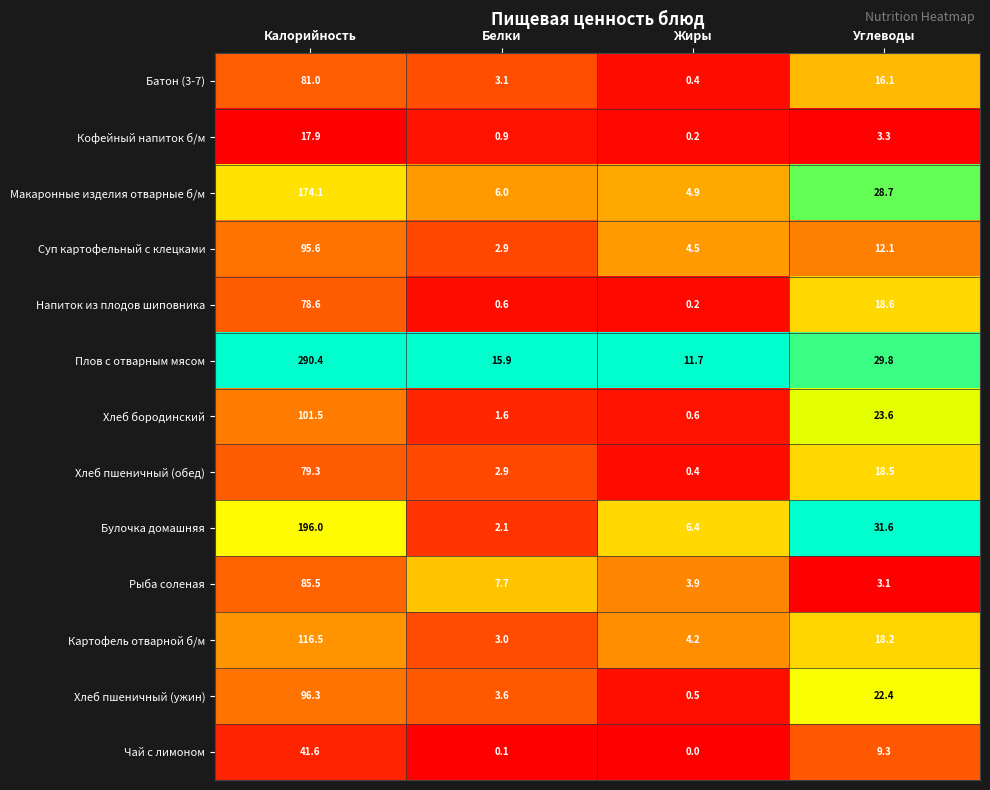

The Хлеб бородинский series shows 42.4 at Углеводы. True or false?

False